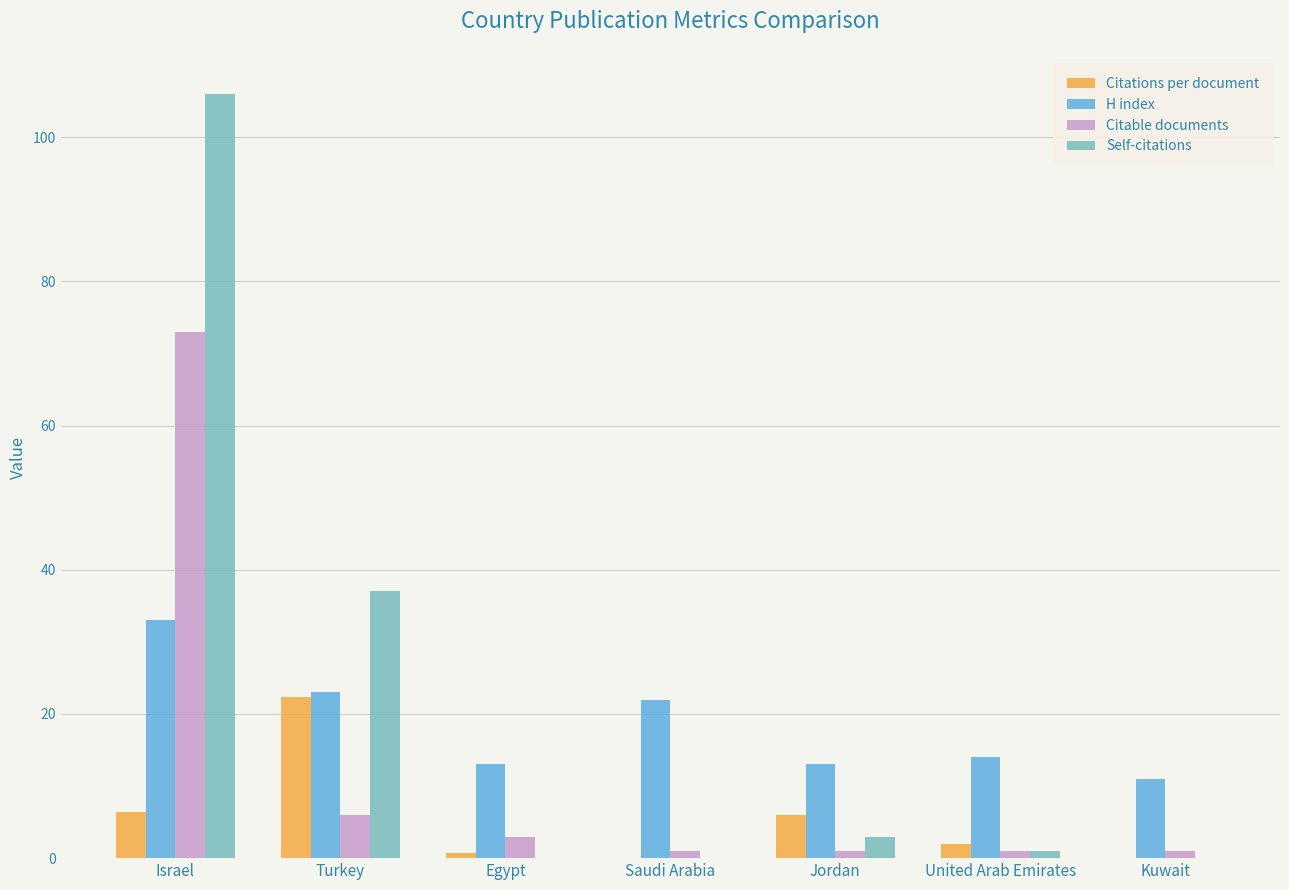

Is the value of Self-citations at Israel greater than the value of Citations per document at Egypt?

Yes